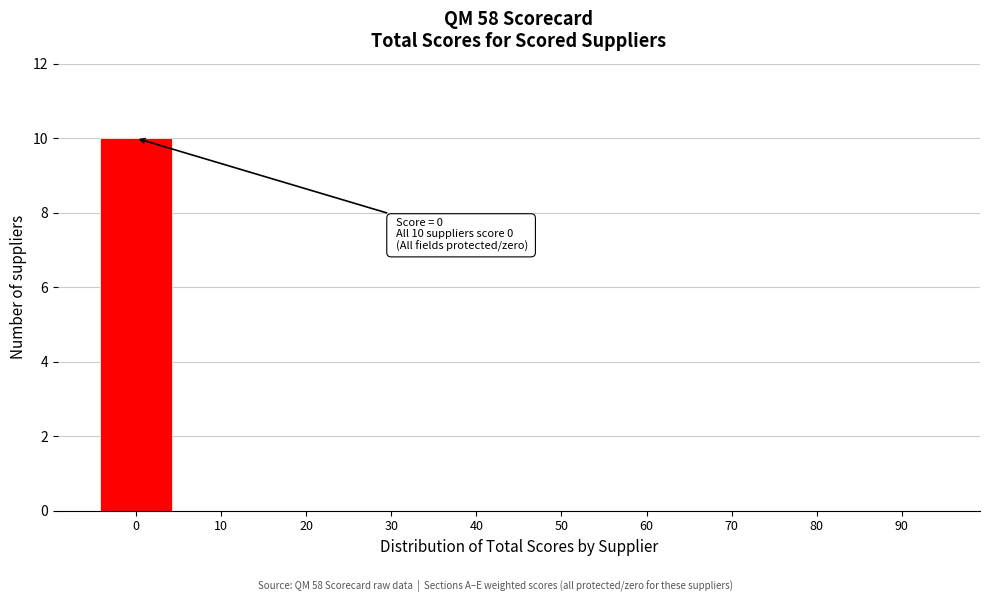

Reading right to left, what are all the values shown in this chart?

90=0	80=0	70=0	60=0	50=0	40=0	30=0	20=0	10=0	0=10